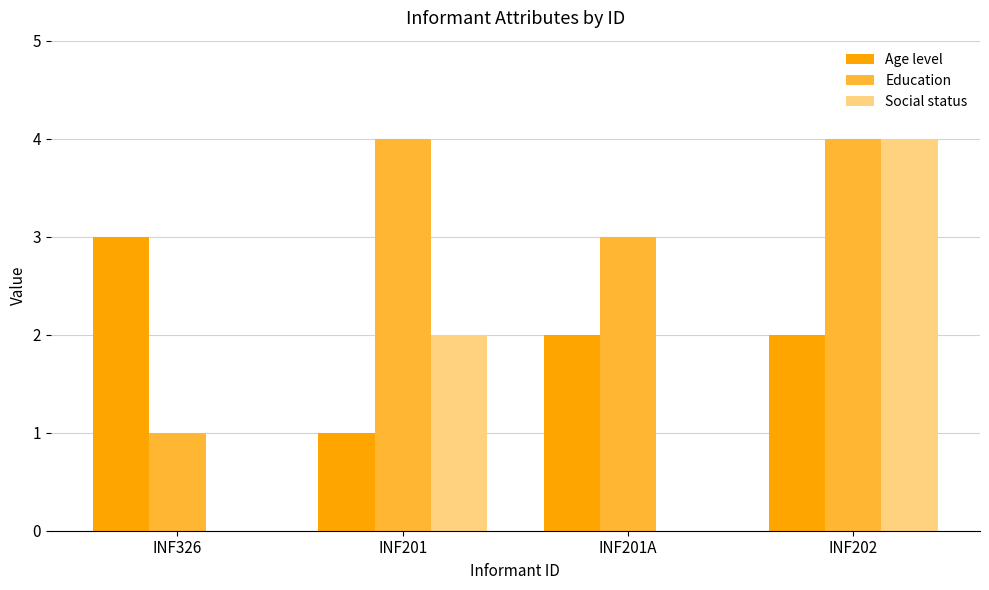

Which series has the largest total across all categories?

Education